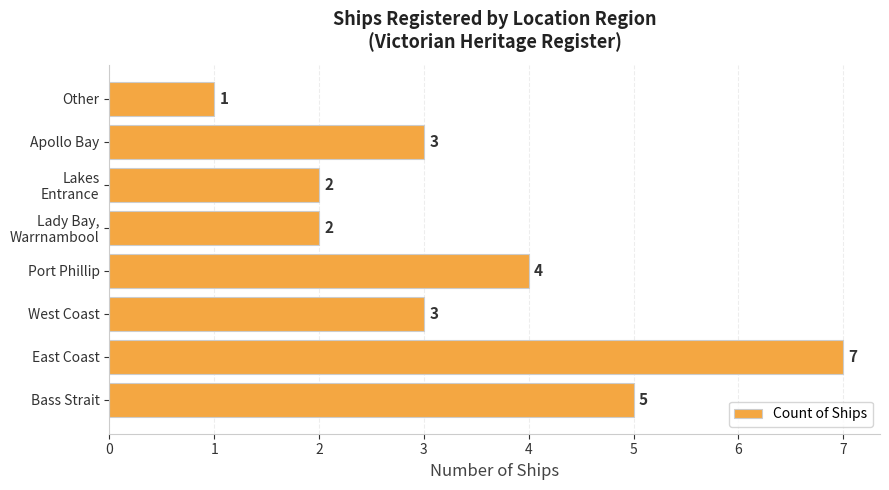

What is the difference between the second highest and second lowest values?

3